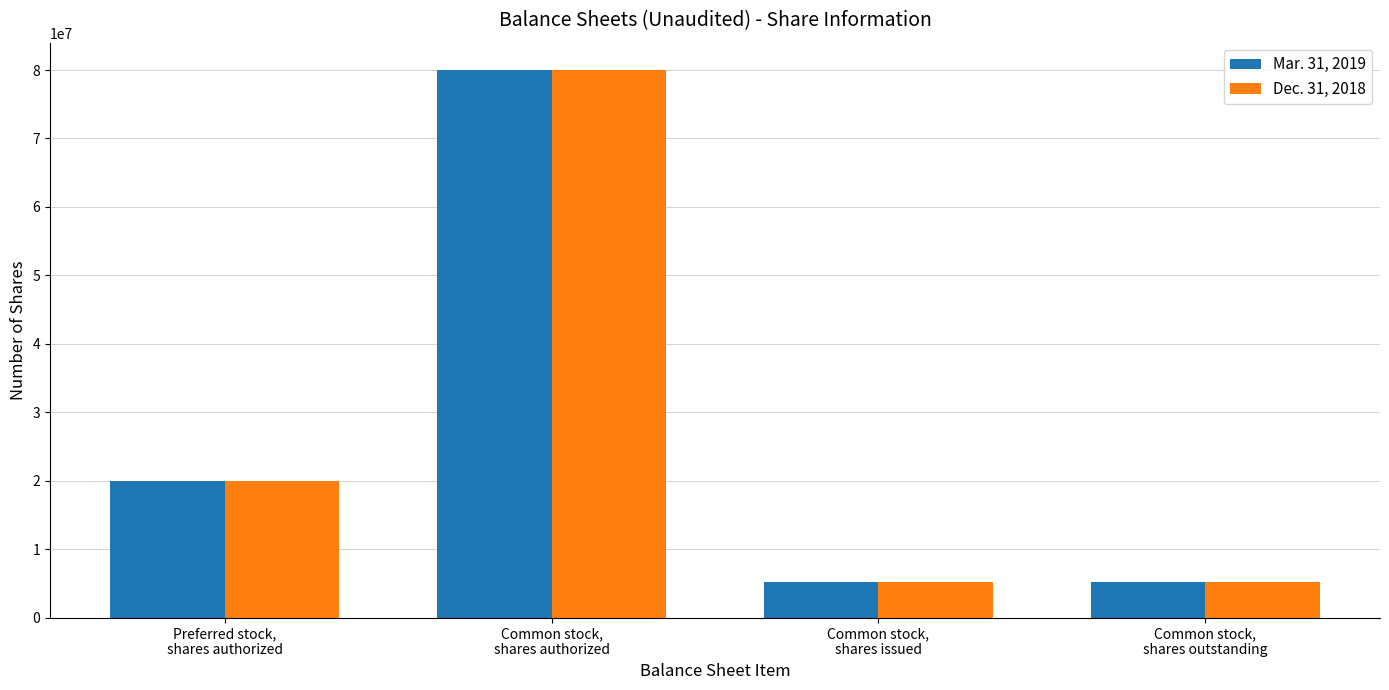

What is the average value of the Dec. 31, 2018 series?

27599500